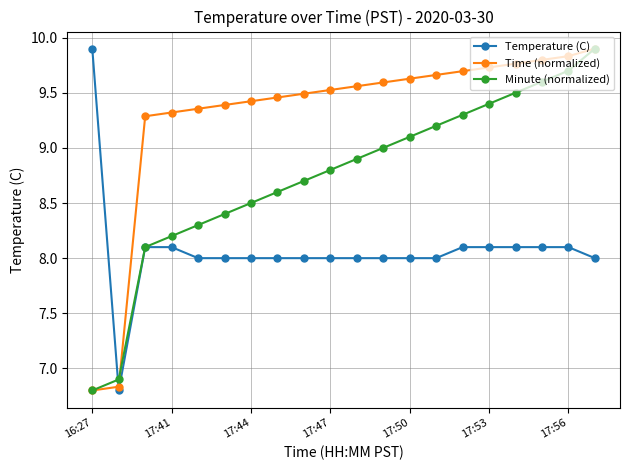

True or false: Minute (normalized) has more than 0 points higher than both neighbors.

False